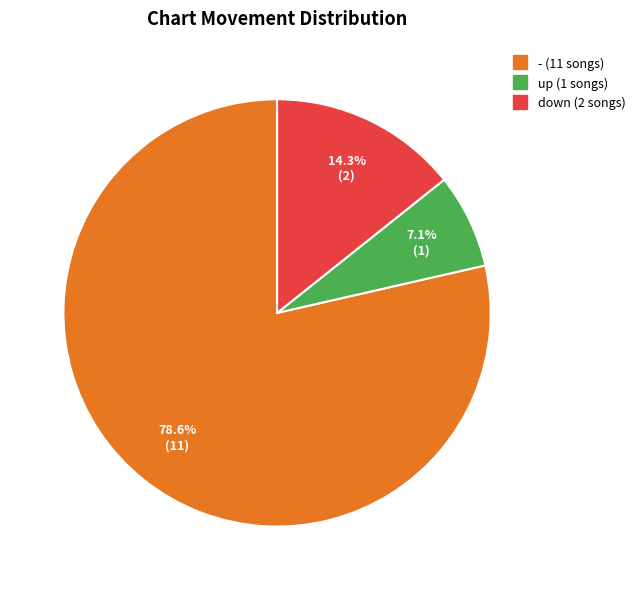

To the nearest percent, what is the average slice percentage?

33%